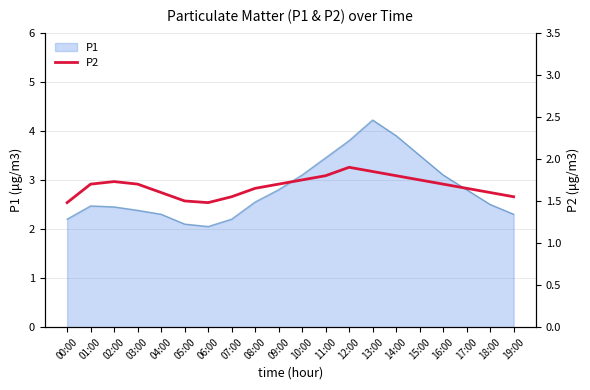

How many lines are shown in the chart?

1